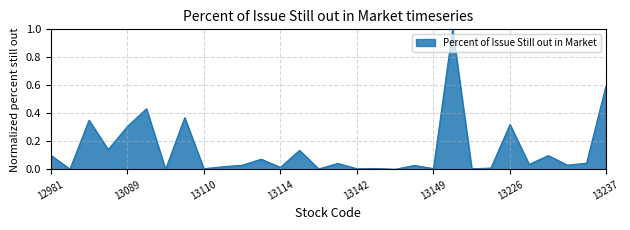

What is the maximum value shown in the chart?

1.0